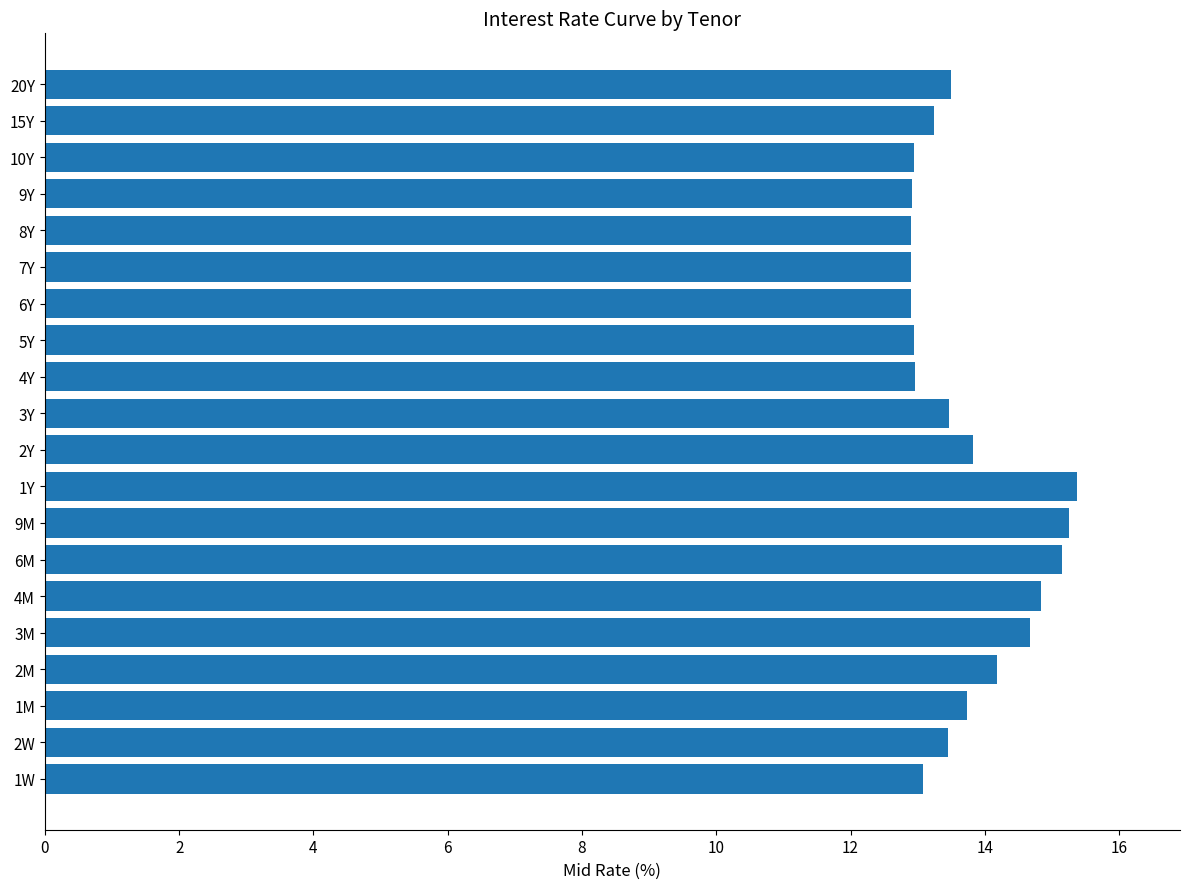

The value at 2Y is 5.9. True or false?

False